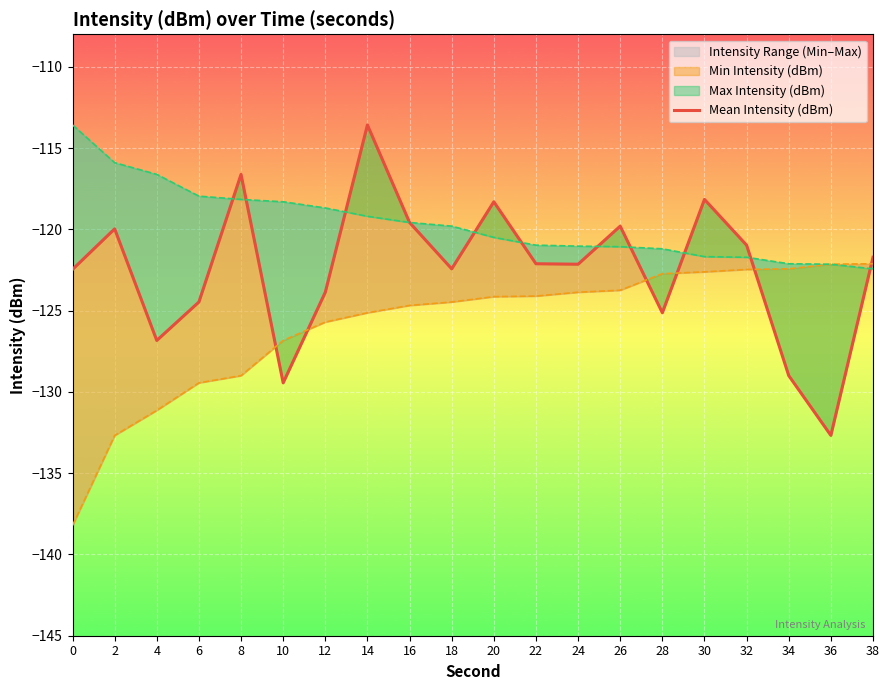

What is the greatest value displayed?

-113.6